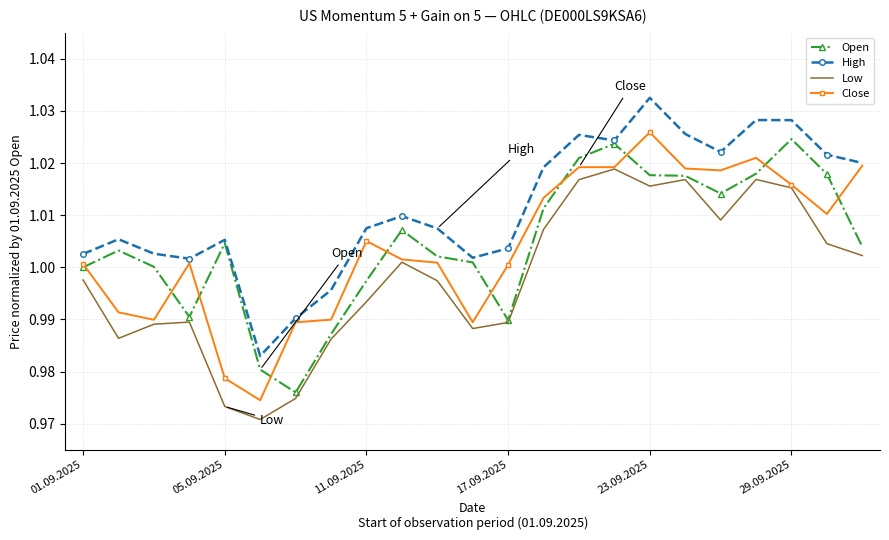

True or false: High and Low intersect in this chart.

False